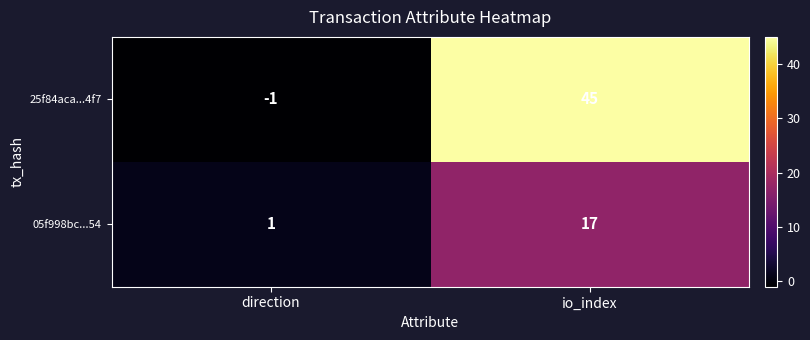

True or false: 25f84aca...4f7 has a value of 13 at io_index.

False